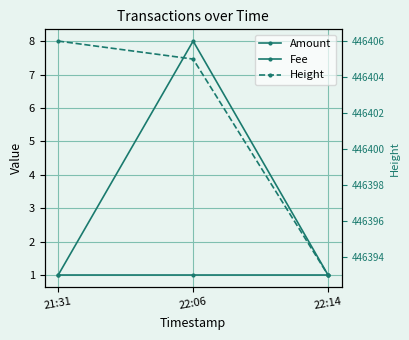

Rank the categories by Height value from lowest to highest.

22:14, 22:06, 21:31